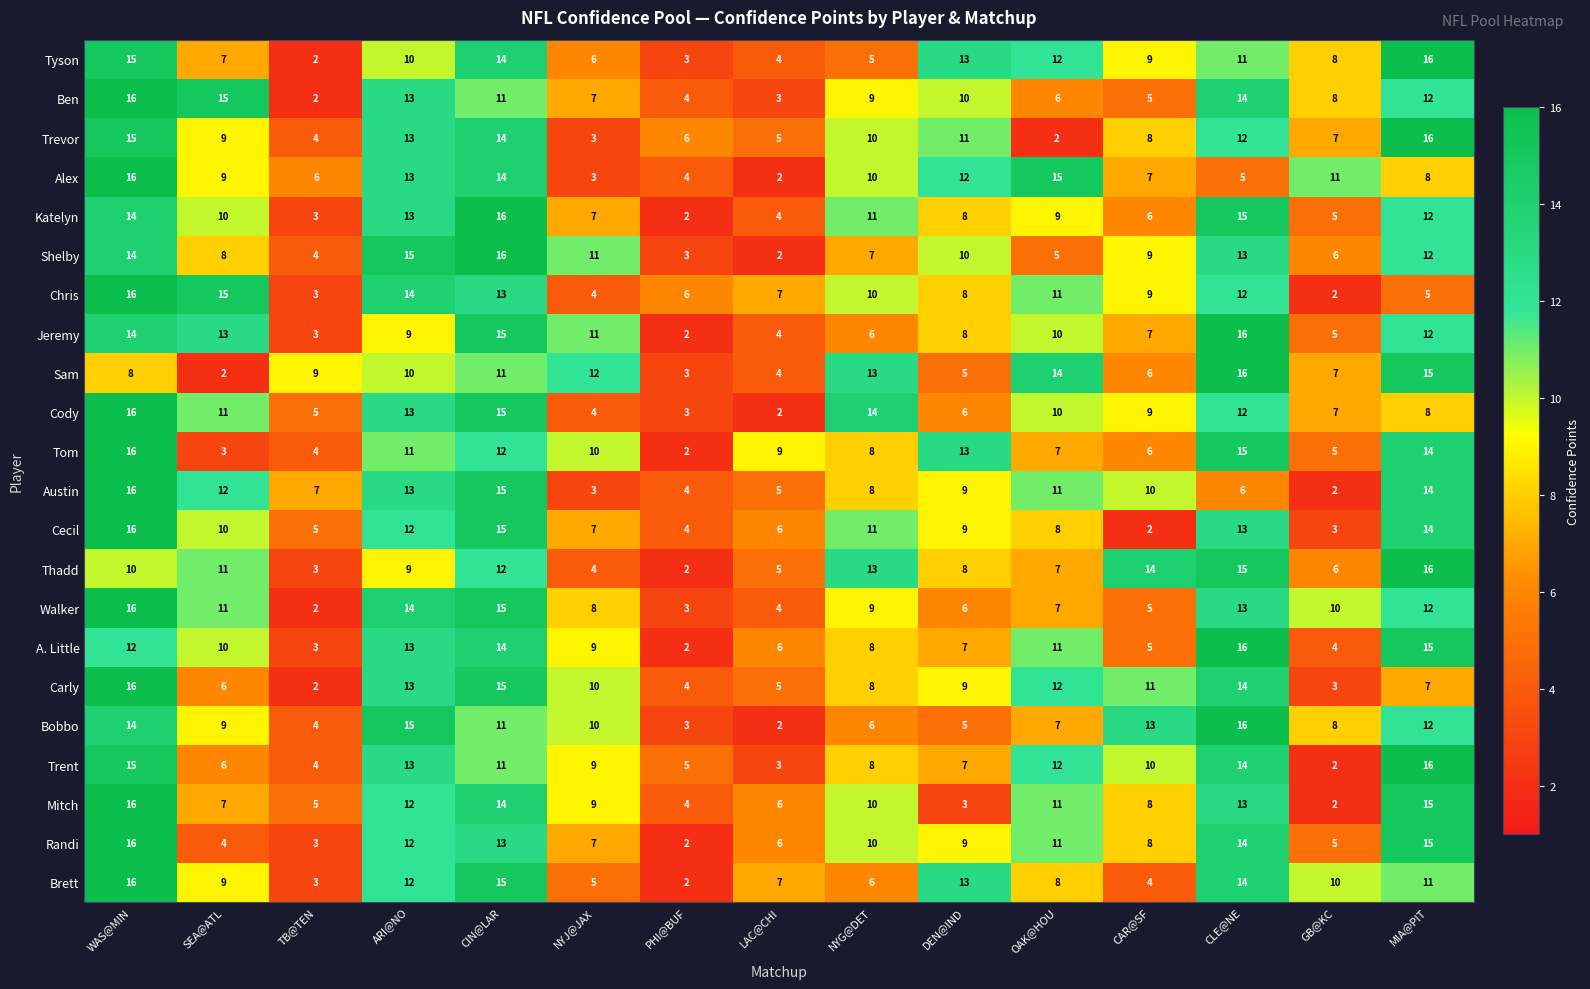

How many series are shown in this chart?

22